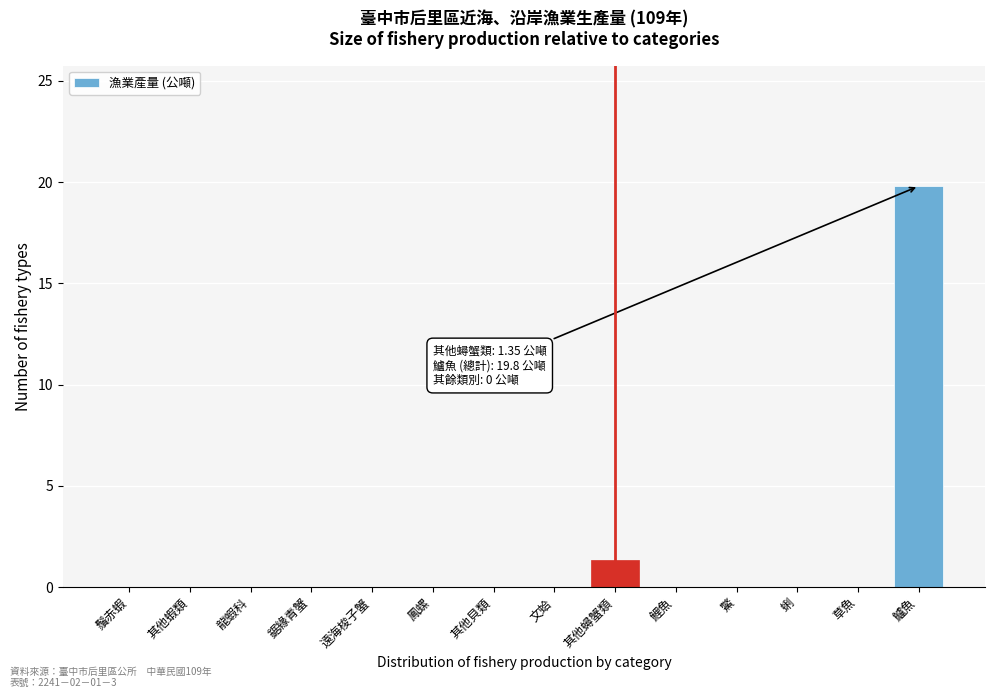

Reading right to left, what are all the values shown in this chart?

鱸魚=19.8	草魚=0.0	蜊=0.0	鱉=0.0	鯉魚=0.0	其他蟳蟹類=1.4	文蛤=0.0	其他貝類=0.0	鳳螺=0.0	遠海梭子蟹=0.0	鋸緣青蟹=0.0	龍蝦科=0.0	其他蝦類=0.0	鬚赤蝦=0.0